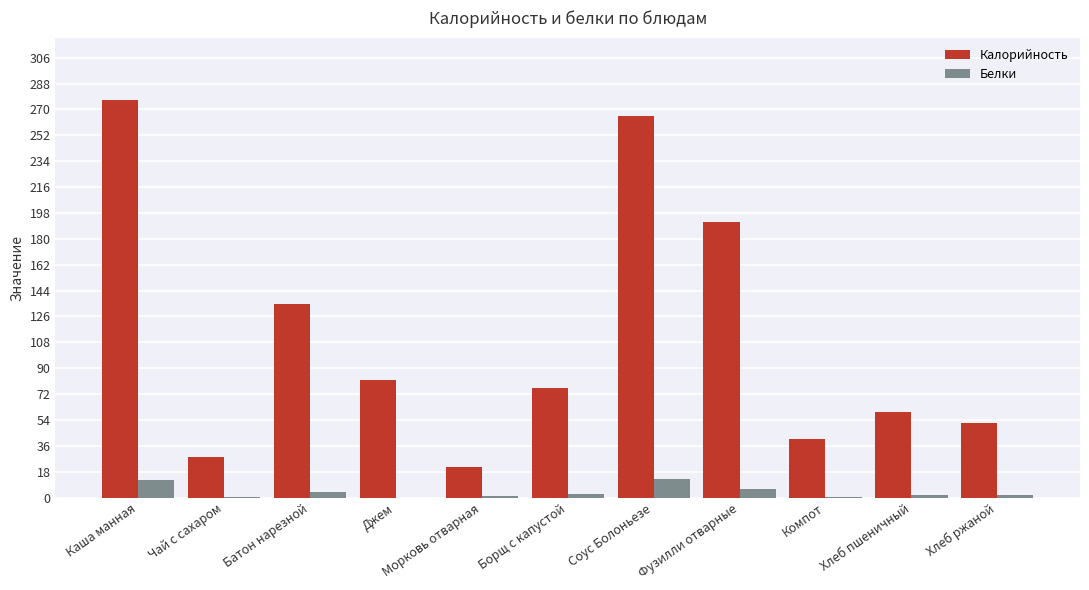

Are the bars horizontal?

No